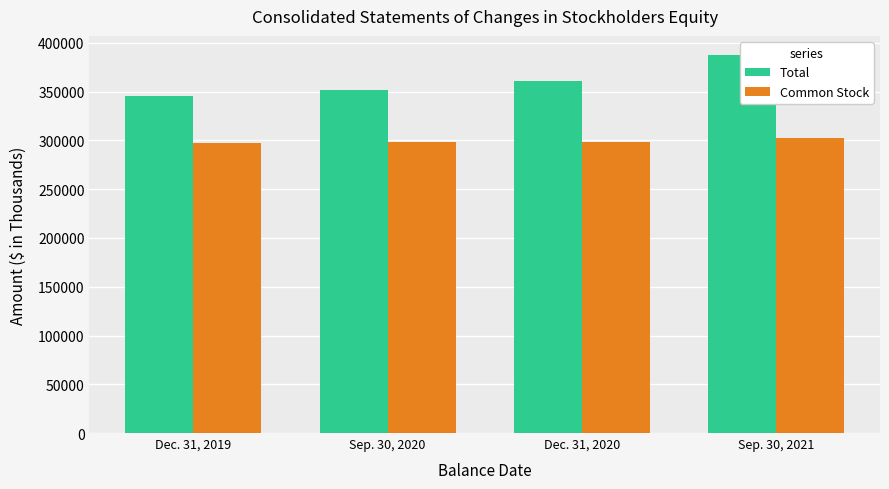

How many bars are there in total?

8